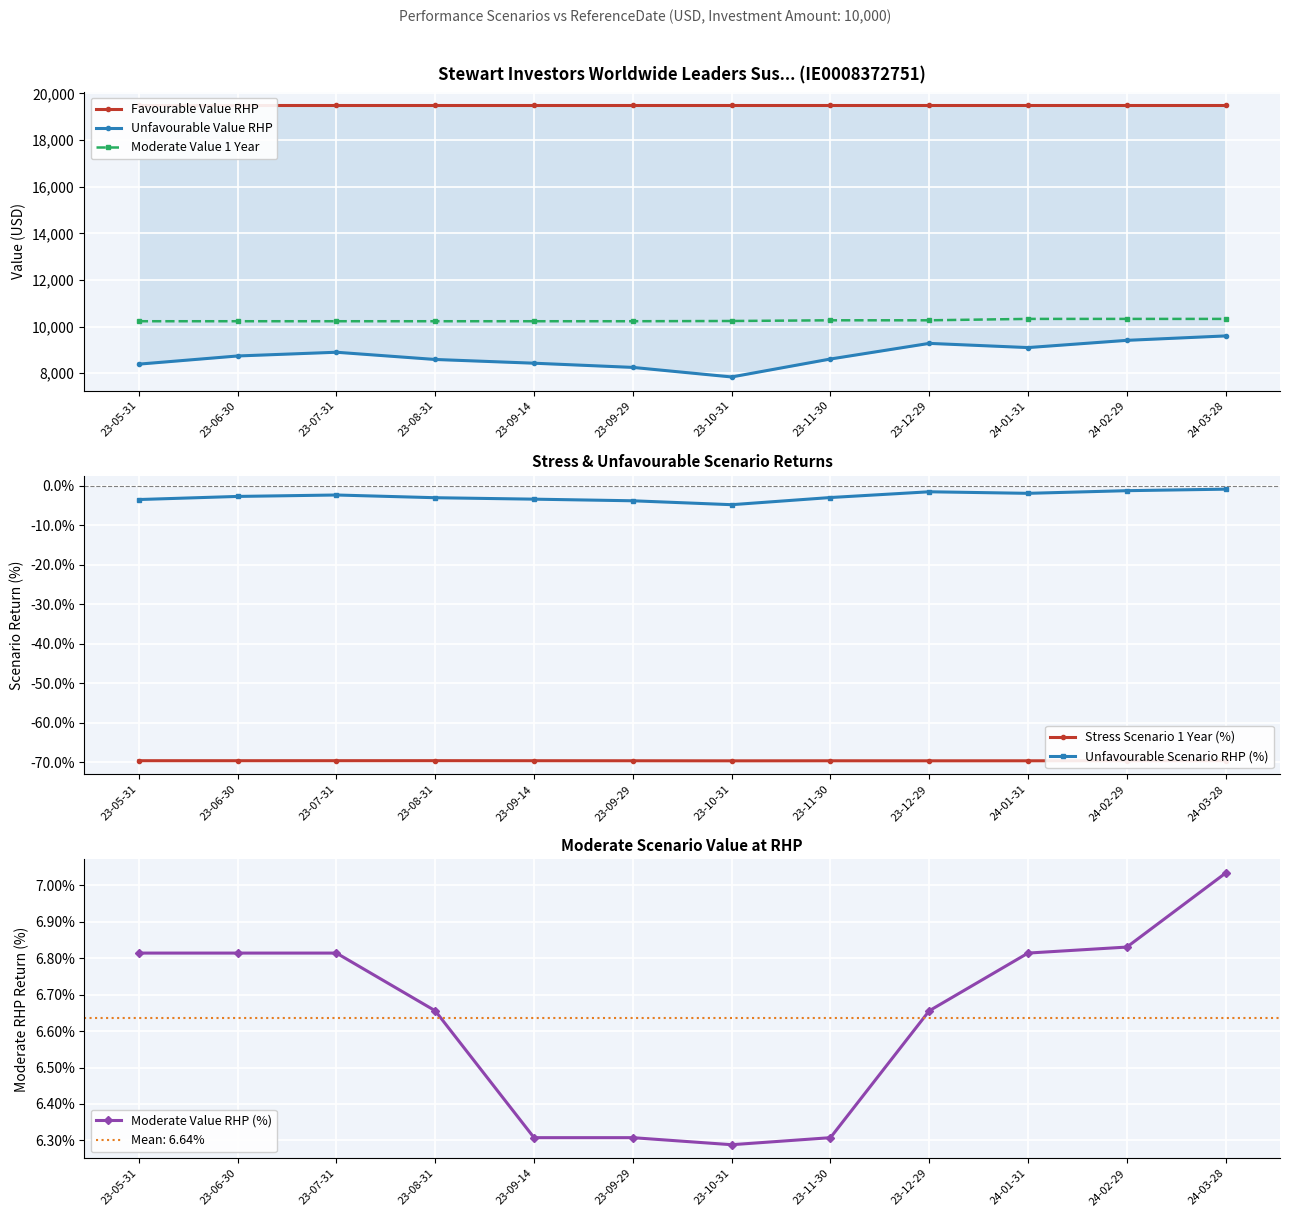

What position from the left is 23-10-31?

7